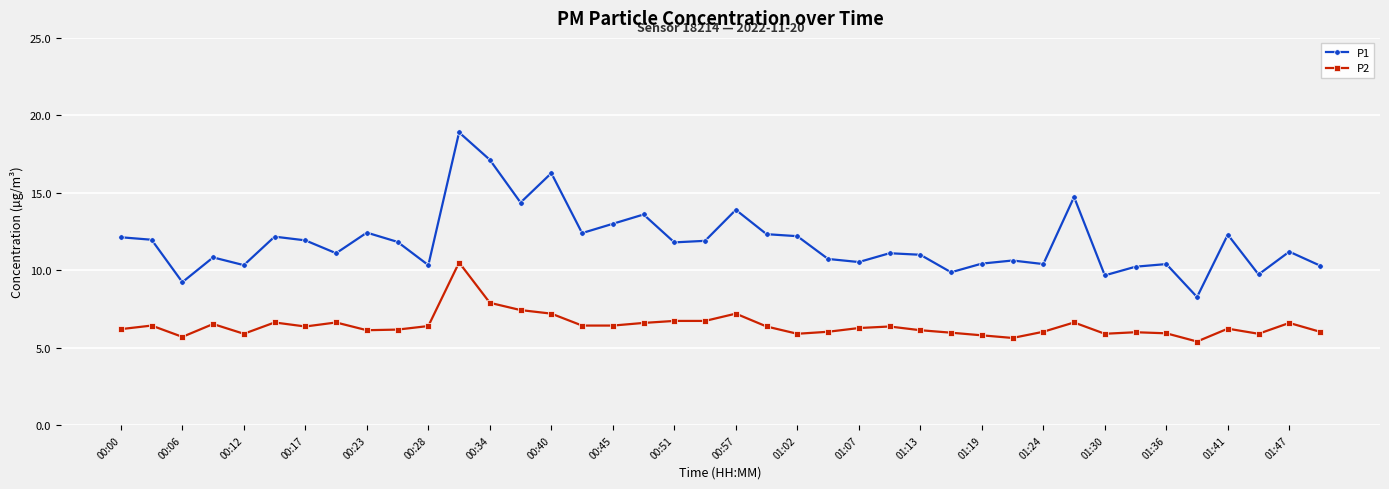

Which series has the largest range (max minus min)?

P1